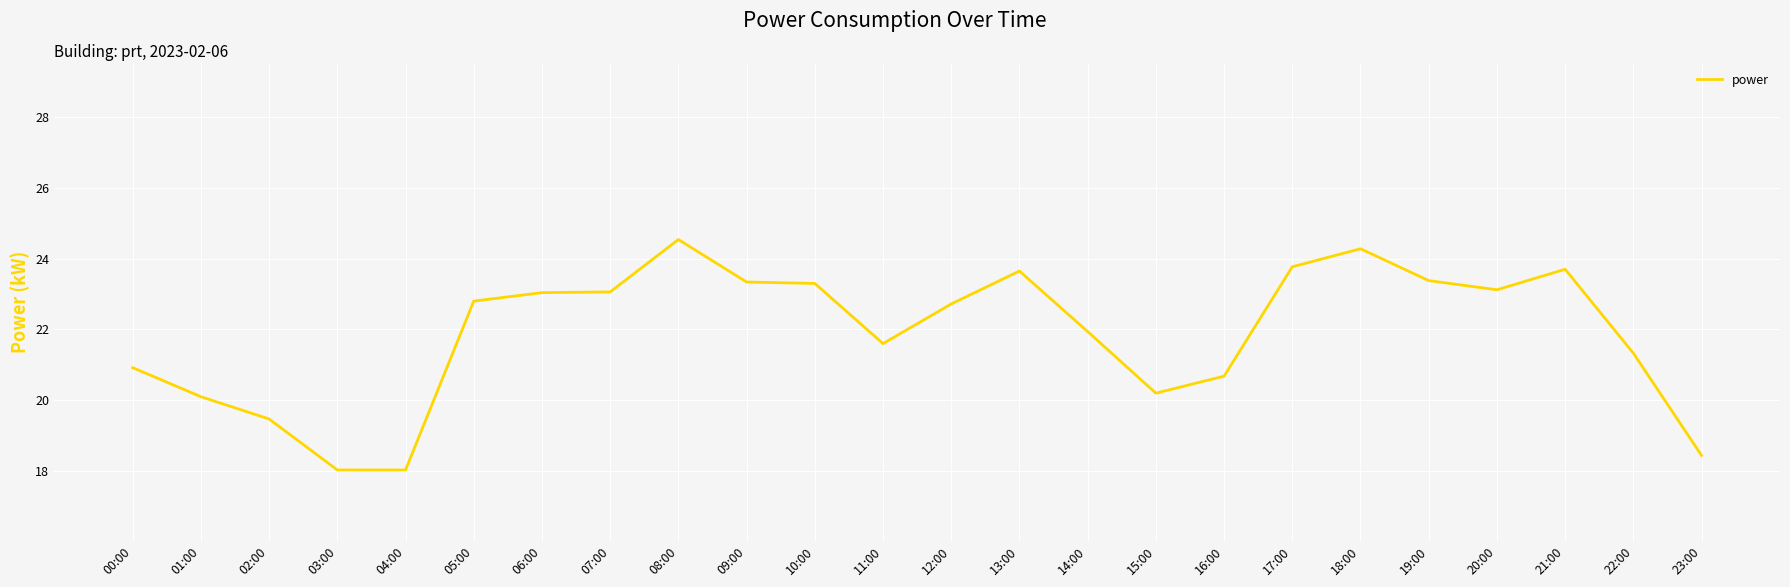

What is the change in value from 07:00 to 08:00?

+1.5